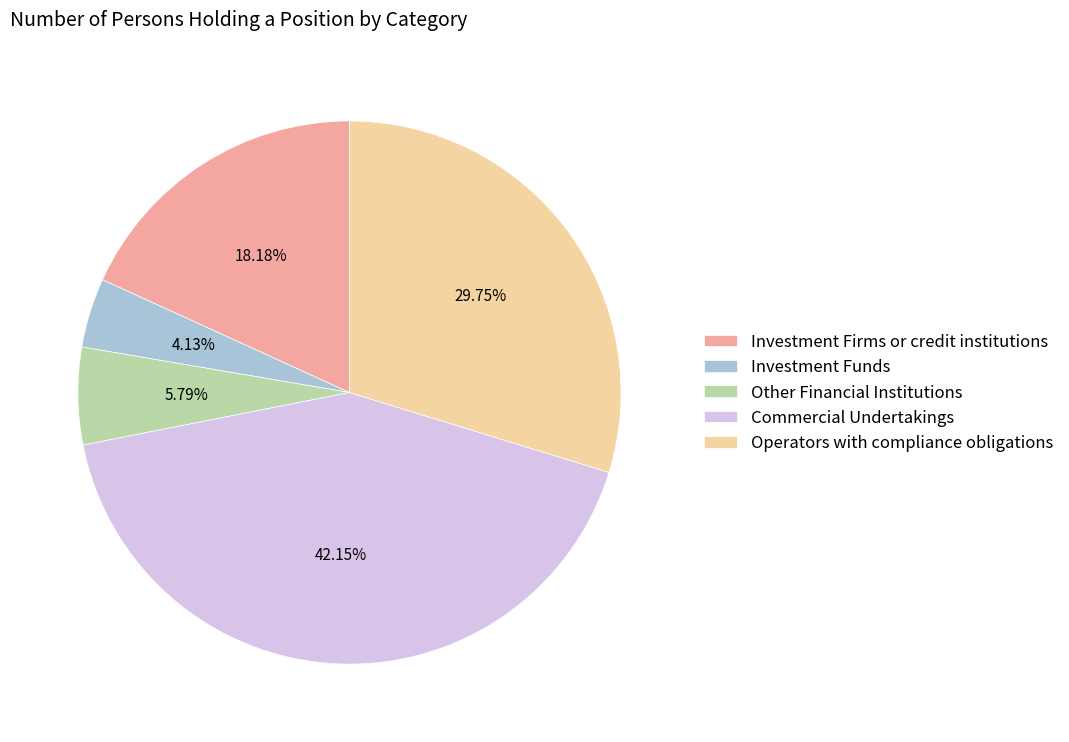

Which has a higher value, Commercial Undertakings or Operators with compliance obligations?

Commercial Undertakings